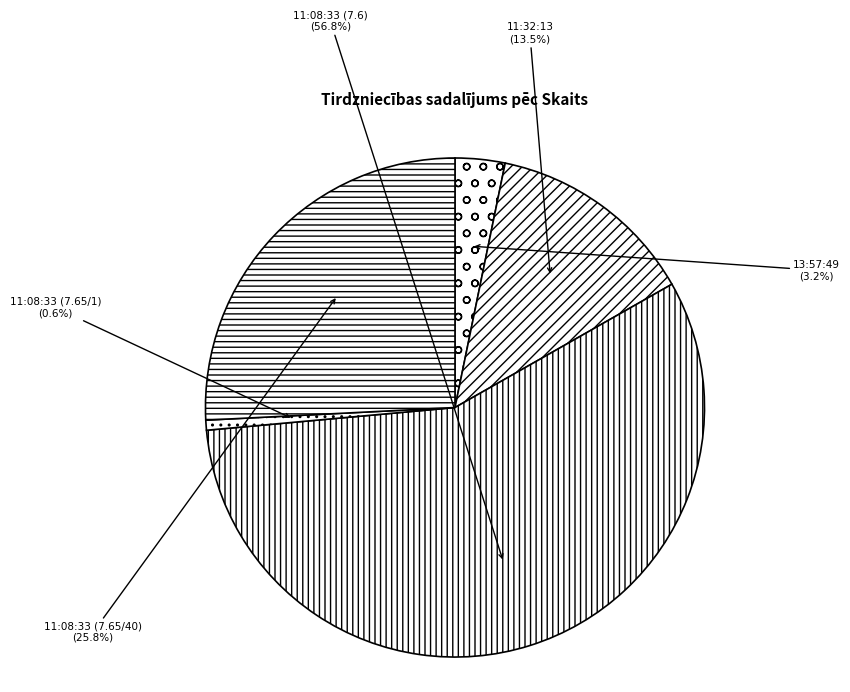

Is the sum of 11:08:33 (7.65/1) and 11:08:33 (7.65/40) greater than half?

No